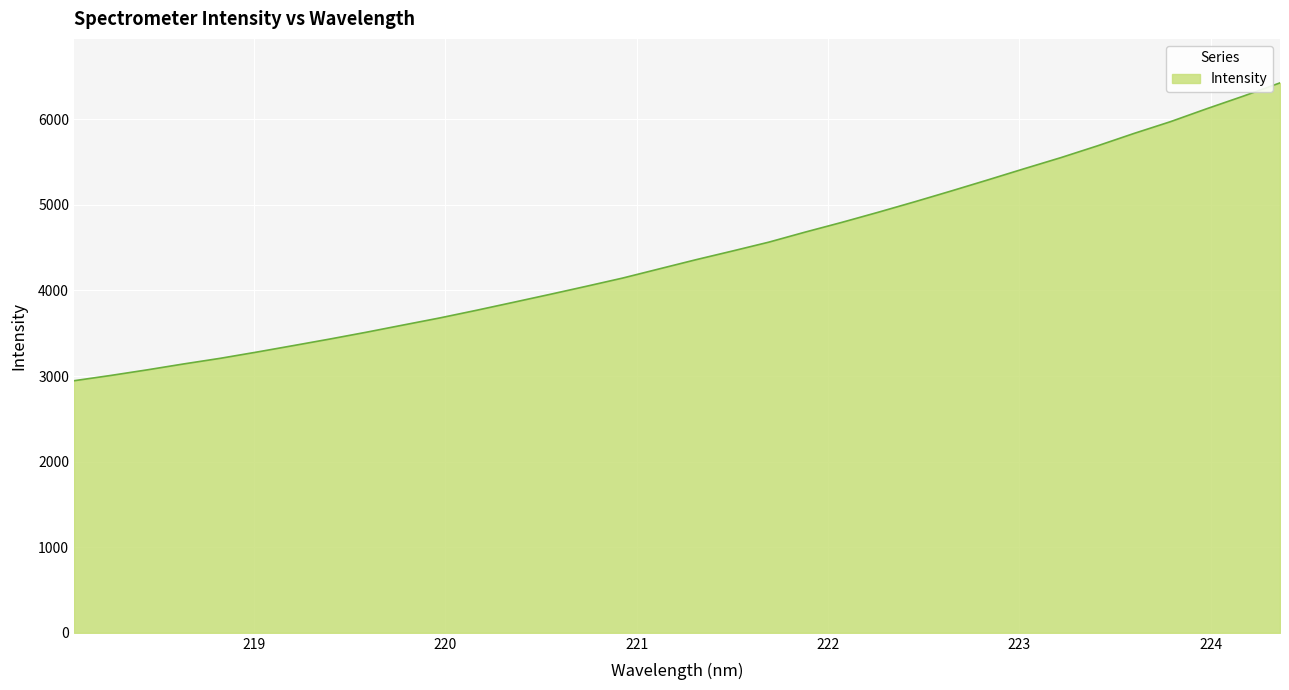

What is the average value?

4435.6